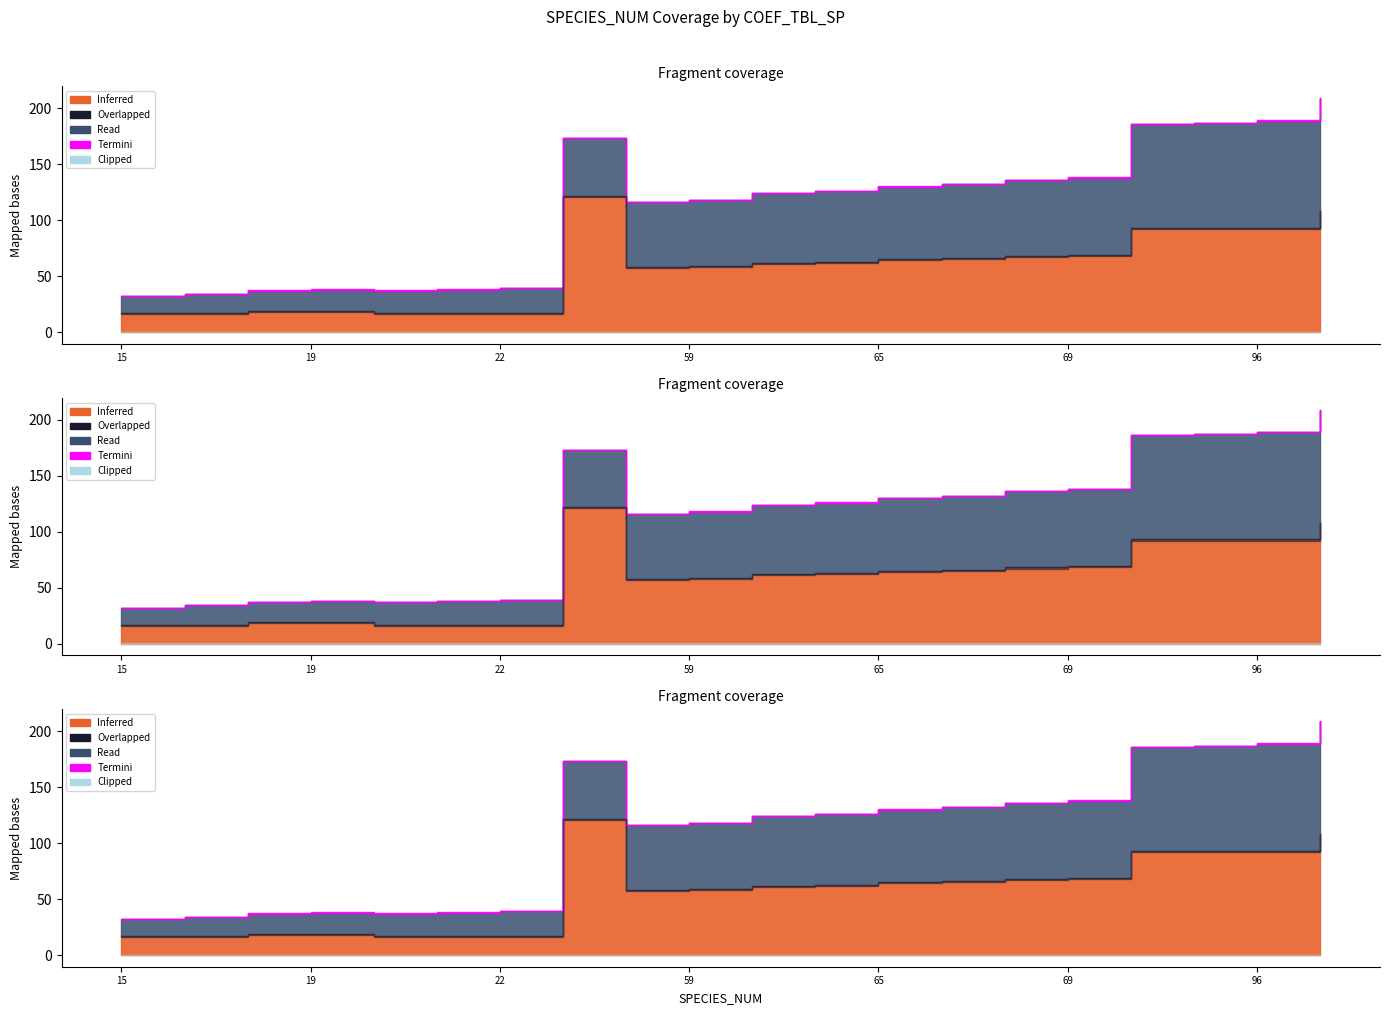

Where is Read nearest to the value 58?

58